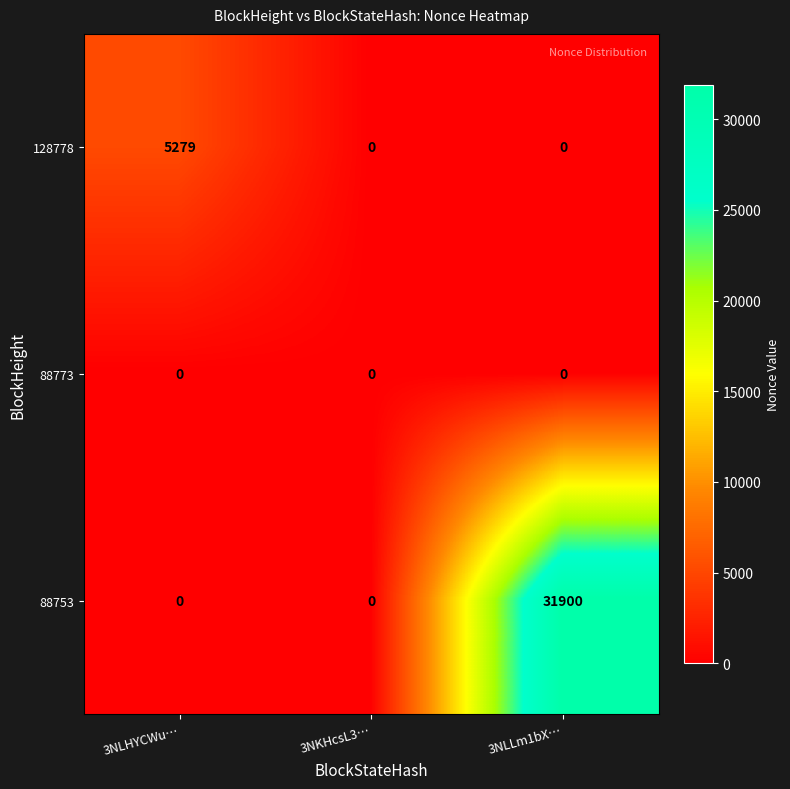

Count the number of data series in this chart.

3